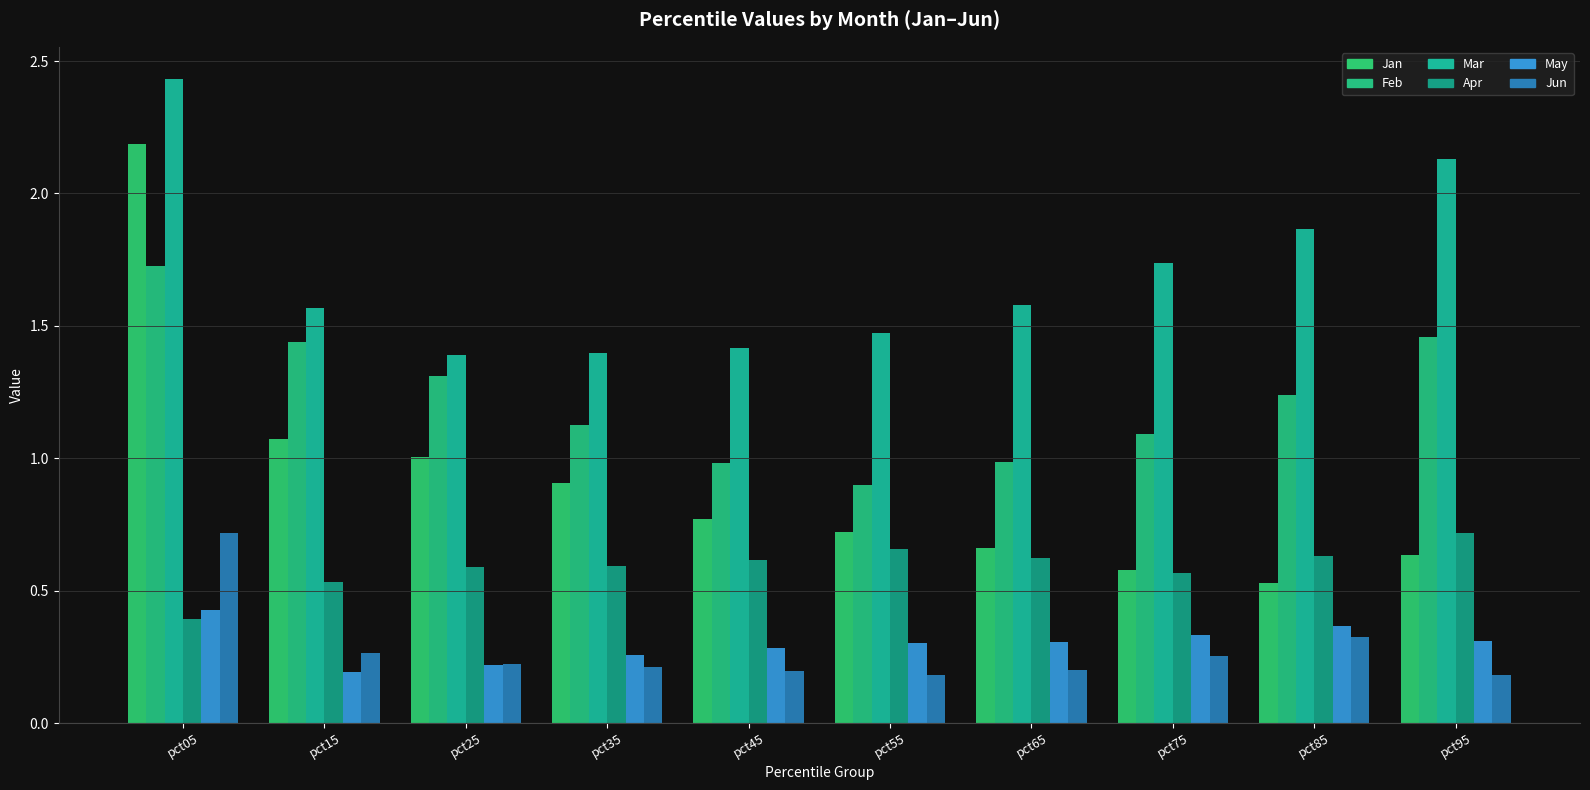

Reading left to right, what are all the values shown in this chart?

Jan: 2.2	1.1	1.0	0.9	0.8	0.7	0.7	0.6	0.5	0.6
Feb: 1.7	1.4	1.3	1.1	1.0	0.9	1.0	1.1	1.2	1.5
Mar: 2.4	1.6	1.4	1.4	1.4	1.5	1.6	1.7	1.9	2.1
Apr: 0.4	0.5	0.6	0.6	0.6	0.7	0.6	0.6	0.6	0.7
May: 0.4	0.2	0.2	0.3	0.3	0.3	0.3	0.3	0.4	0.3
Jun: 0.7	0.3	0.2	0.2	0.2	0.2	0.2	0.3	0.3	0.2